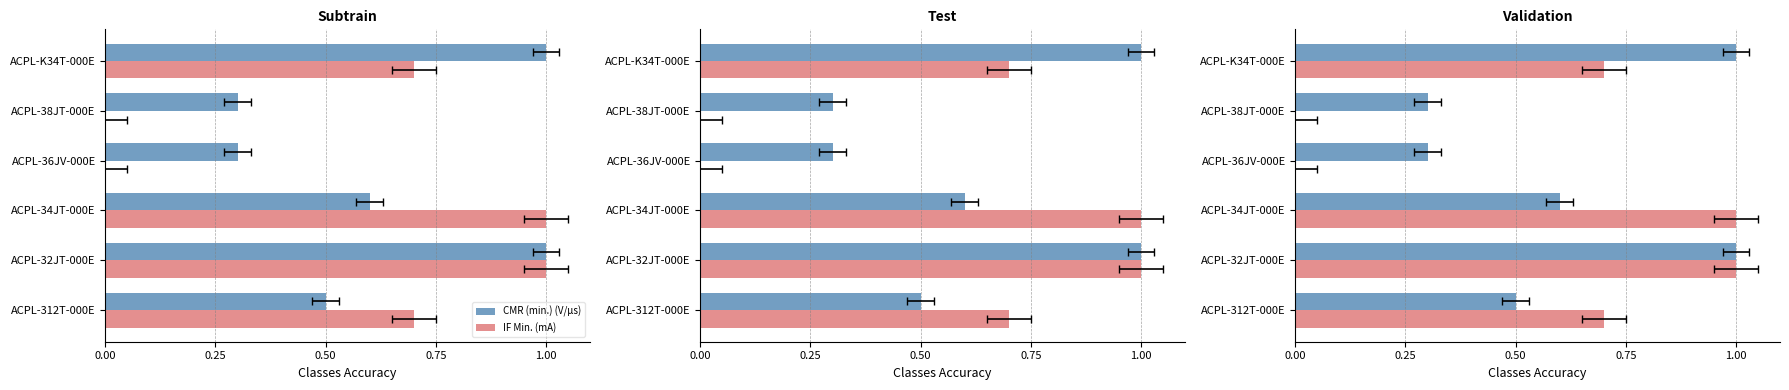

Is it true that IF Min. (mA) equals 1.6 at ACPL-32JT-000E?

False